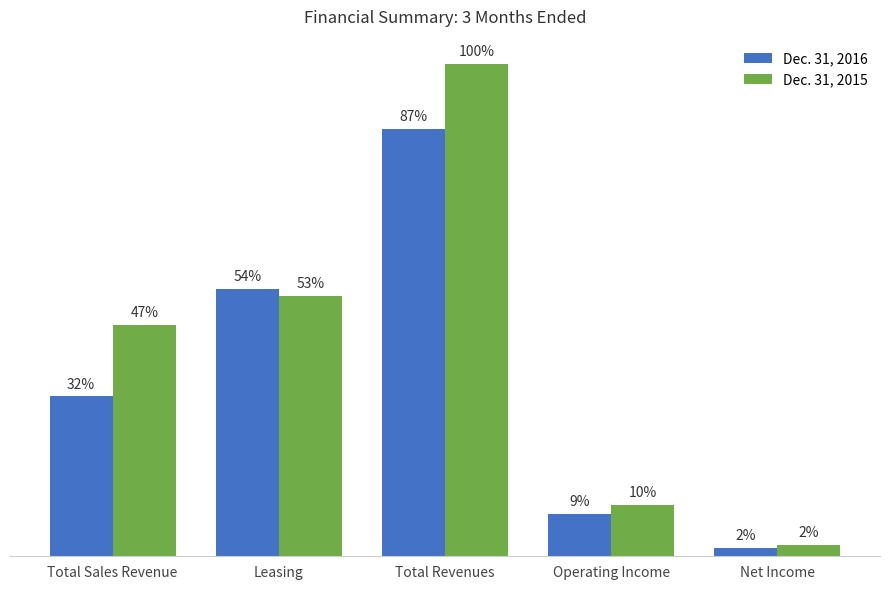

What is the sum of all Dec. 31, 2015 values?

177102